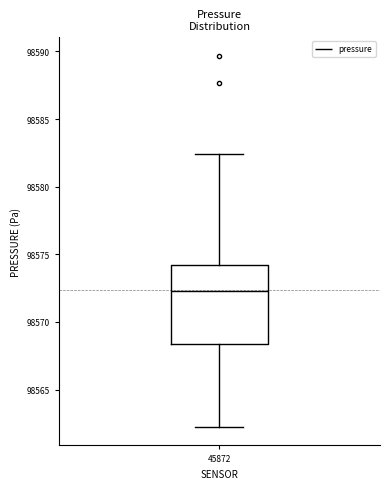

Transcribe this box plot: give where the median line is, the range the box spans, and where the two whiskers end, as read against the y-axis. The values are not printed on the chart, so give them approximately, as read against the axis.

median 98572.5, box 98568.5 to 98574.0, whiskers 98562.0 to 98582.5